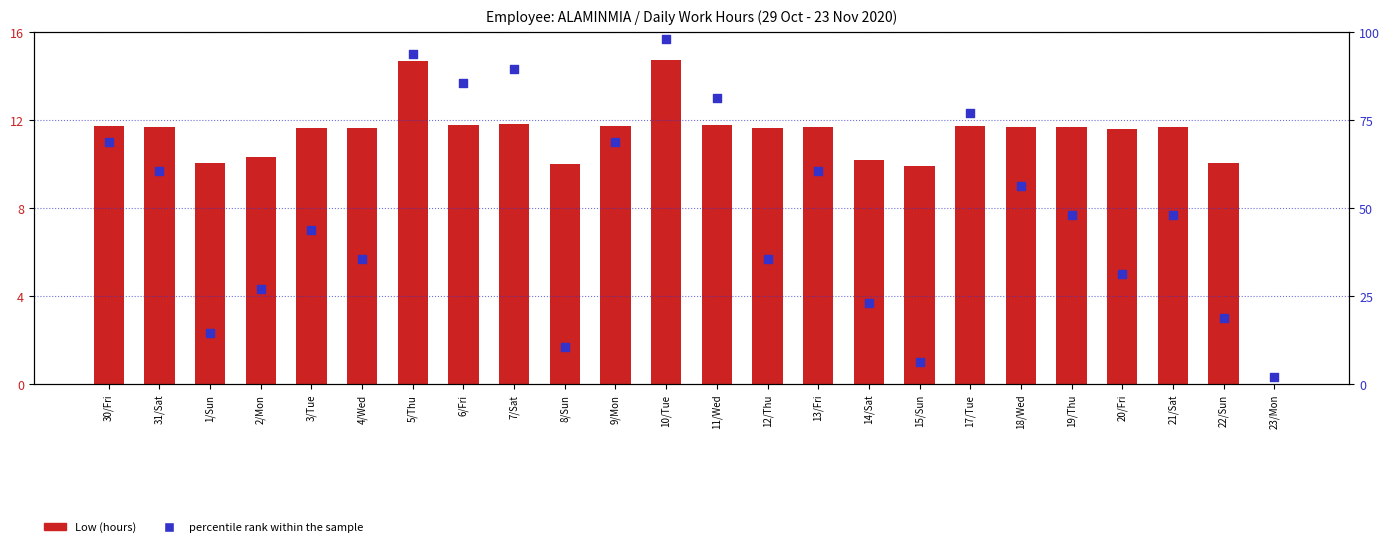

Which series has the widest spread of Y values?

percentile rank within the sample